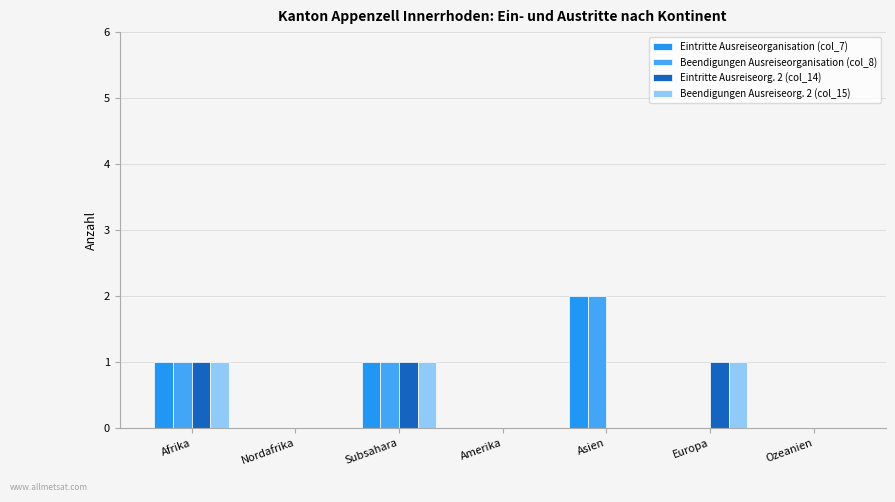

Reading right to left, transcribe all the data shown in this chart.

Eintritte Ausreiseorganisation (col_7): 0	0	2	0	1	0	1
Beendigungen Ausreiseorganisation (col_8): 0	0	2	0	1	0	1
Eintritte Ausreiseorg. 2 (col_14): 0	1	0	0	1	0	1
Beendigungen Ausreiseorg. 2 (col_15): 0	1	0	0	1	0	1